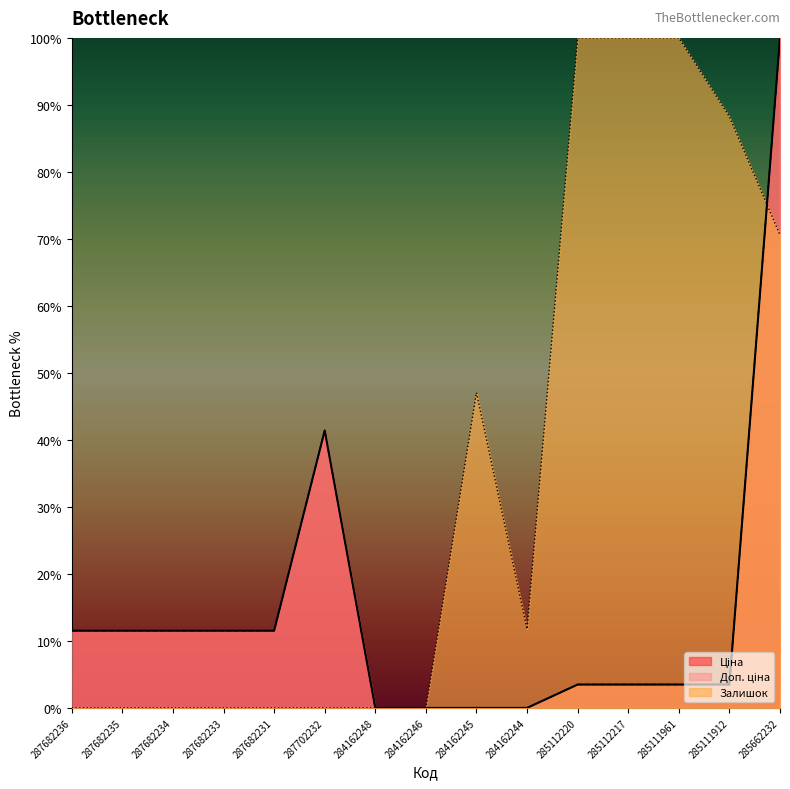

What is the label of the 7th point from the right?

284162245